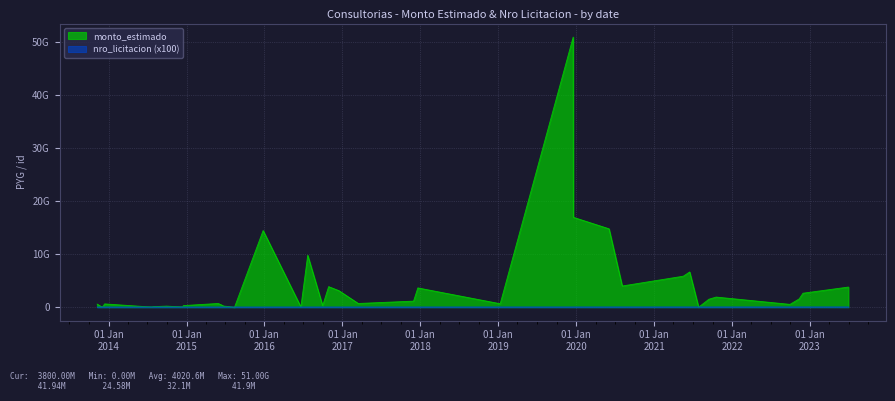

At which label is nro_licitacion closest to 33256350?

2017-12-20